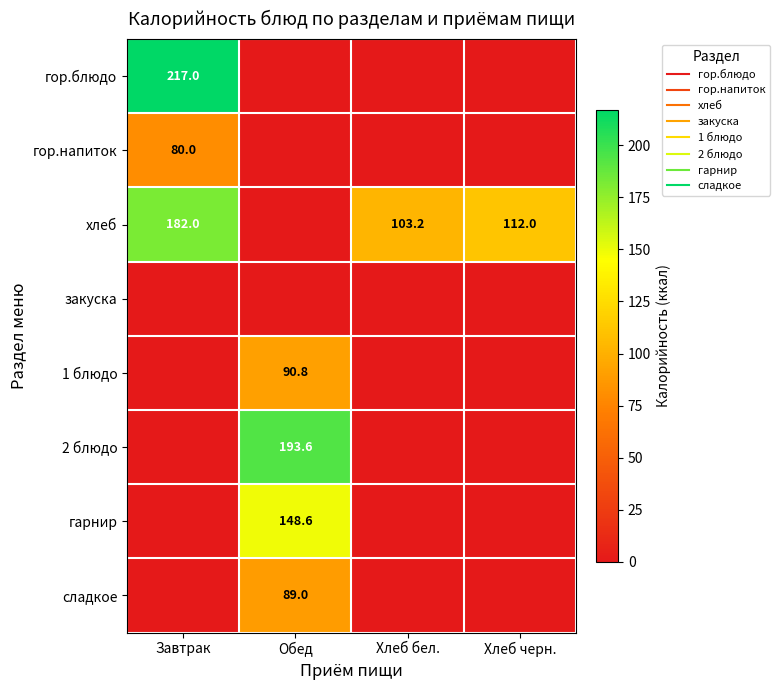

How many positive values does the гор.блюдо series have?

1